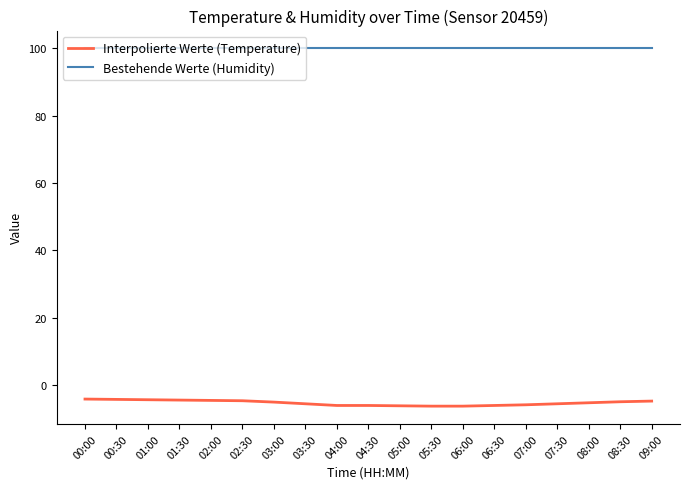

Which series has the largest total across all categories?

Bestehende Werte (Humidity)